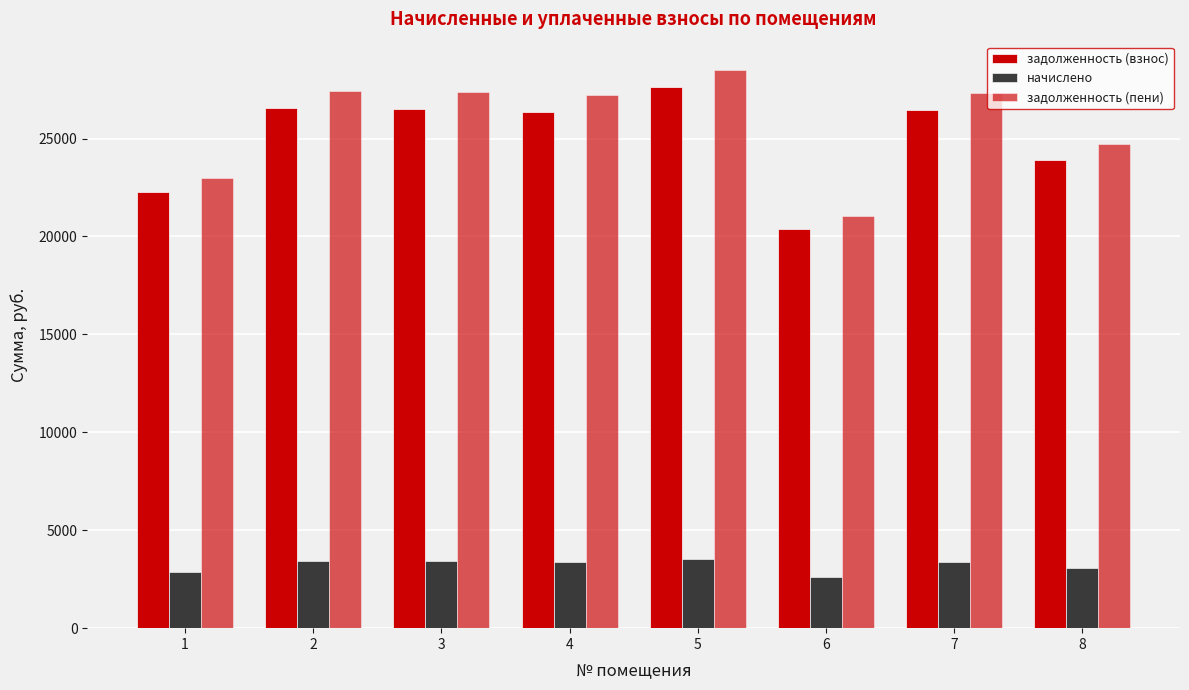

At which category is the sum across all series the highest?

5